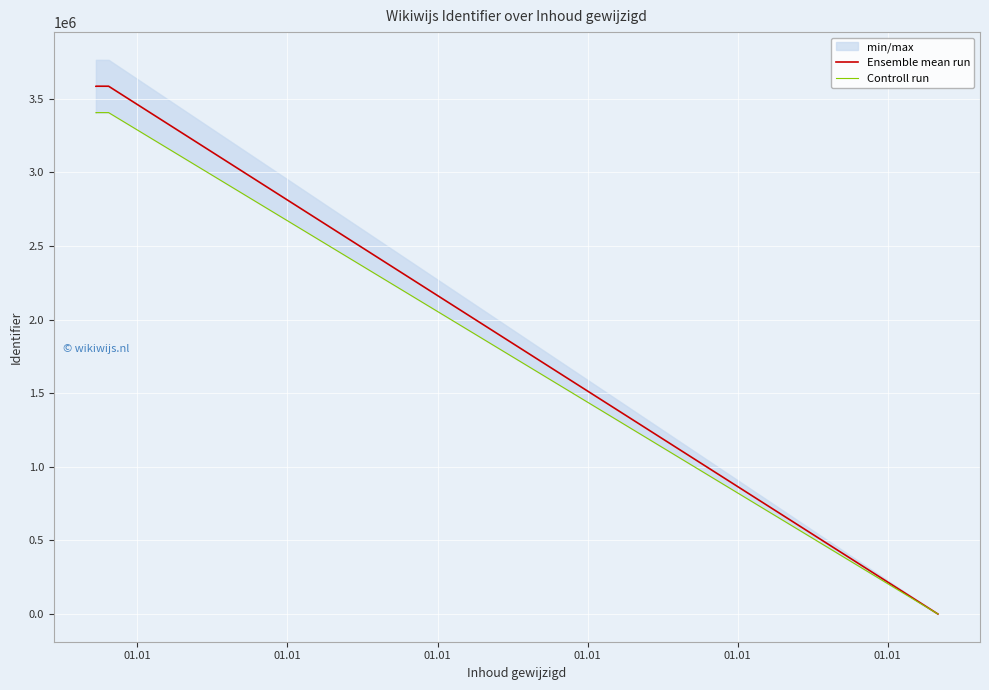

True or false: Ensemble mean run has a value of 3584708.0 at 01.01.

True